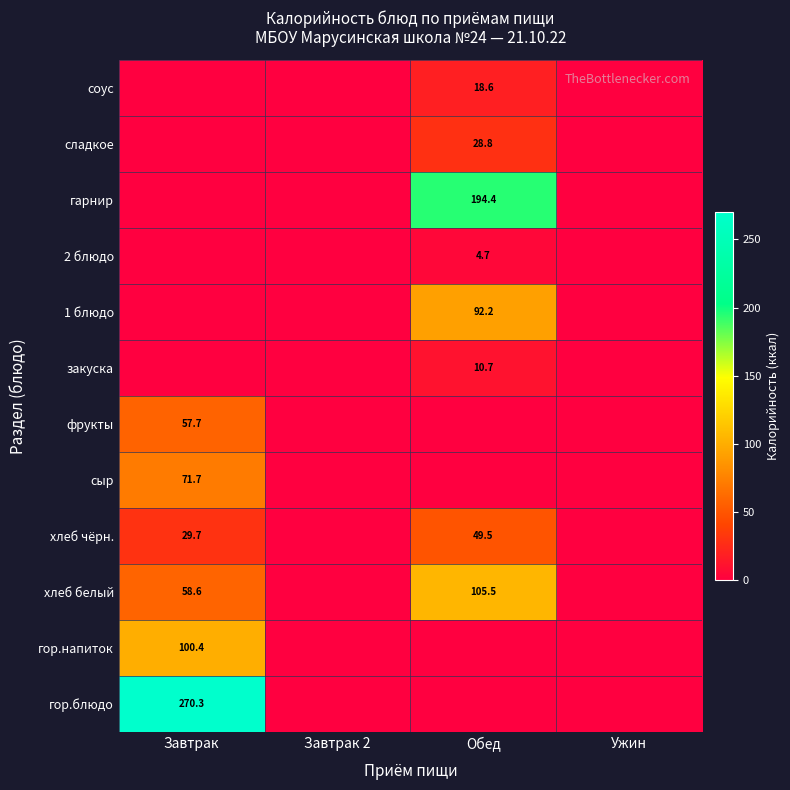

Is it true that закуска equals 2.9 at Обед?

False